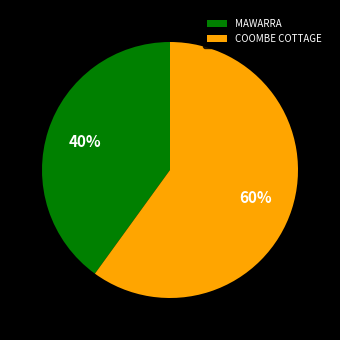

Count the number of slices in the pie.

2